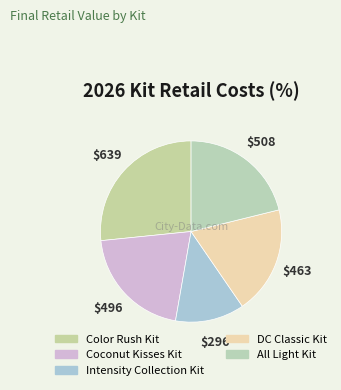

Which slice is the smallest?

Intensity Collection Kit